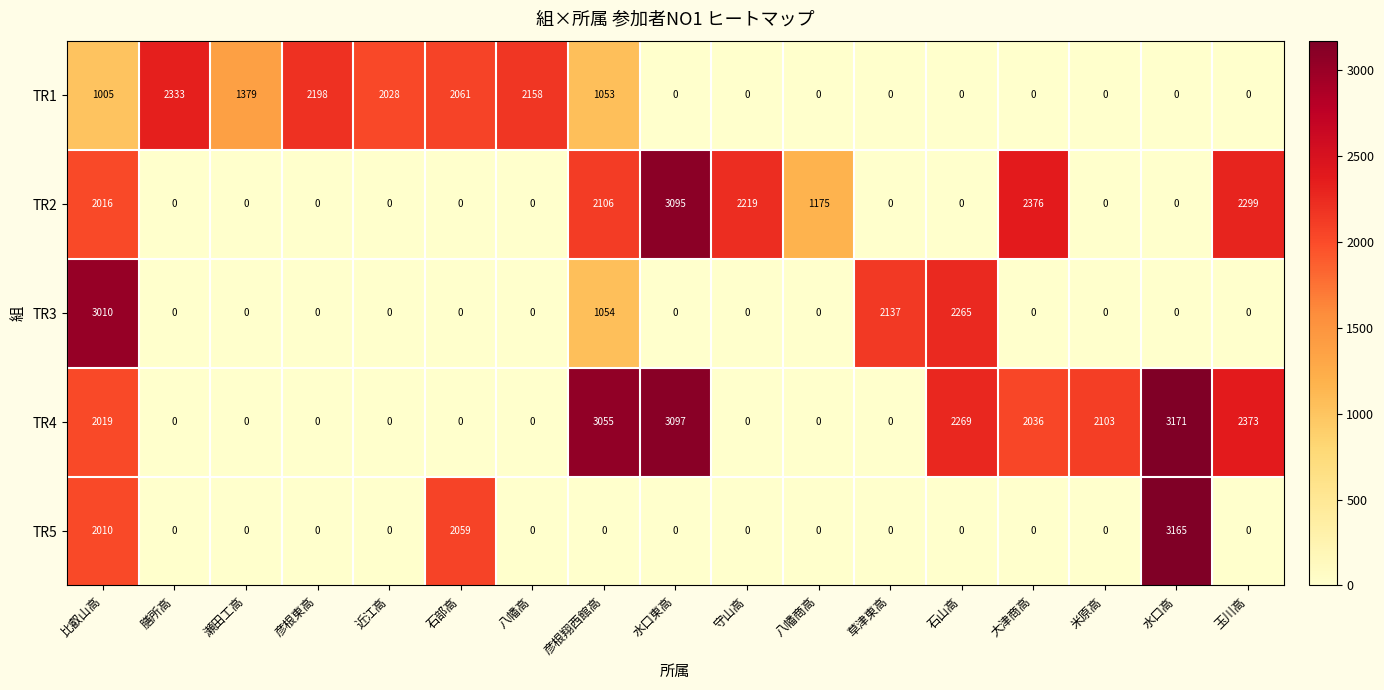

Which category has the highest value in the TR1 series?

膳所高